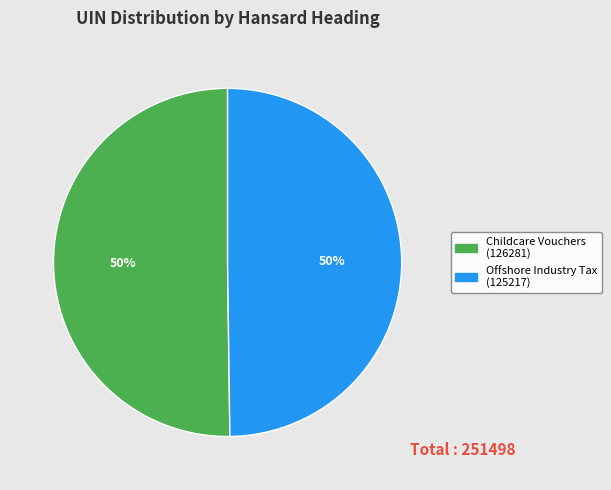

To the nearest percent, what is the average slice percentage?

50%